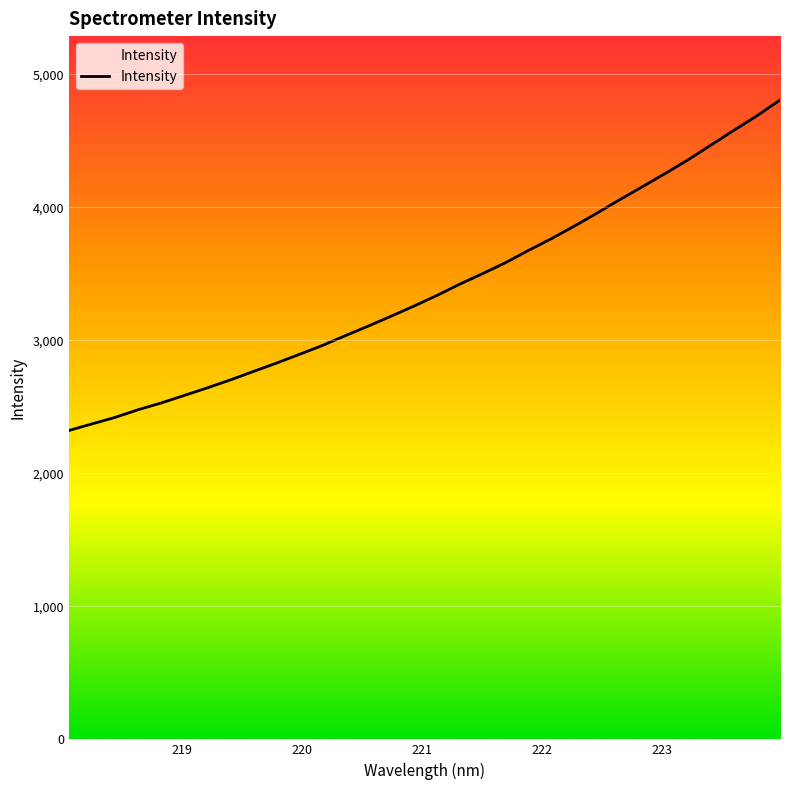

What is the label of the 26th point from the right?

219.2067